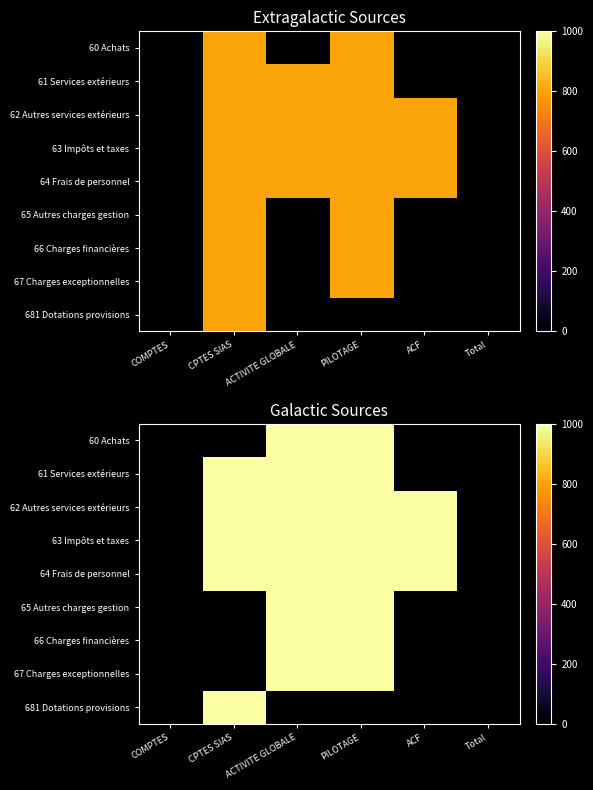

The 62 Autres services extérieurs series shows -463 at COMPTES. True or false?

False